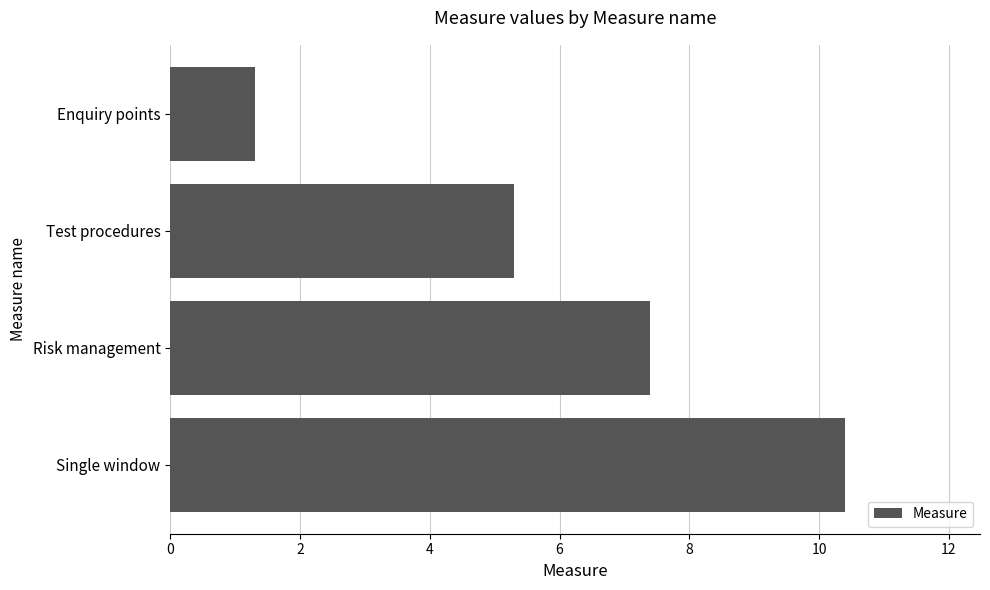

Reading bottom to top, extract all data points from this chart.

Single window=10.4	Risk management=7.4	Test procedures=5.3	Enquiry points=1.3